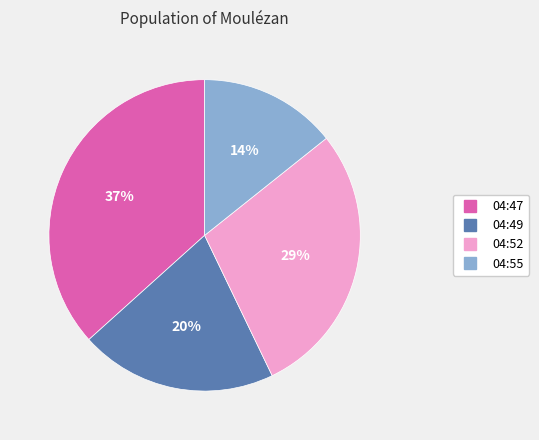

To the nearest percent, what is the average slice percentage?

25%